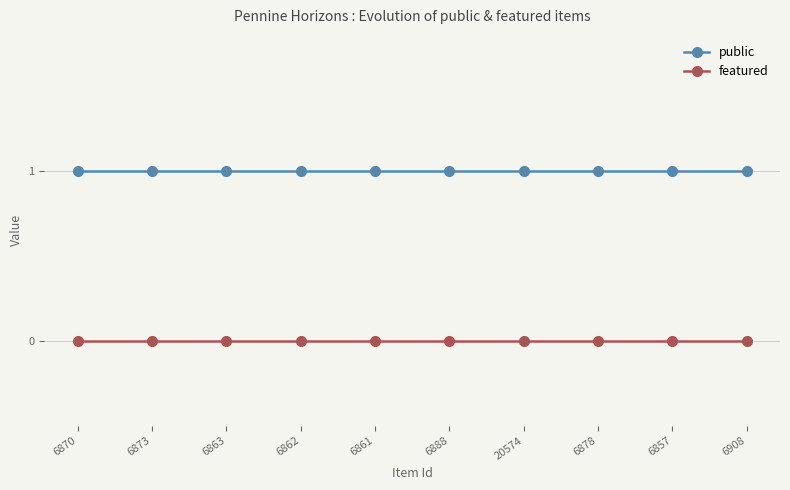

What is the minimum value for public?

1